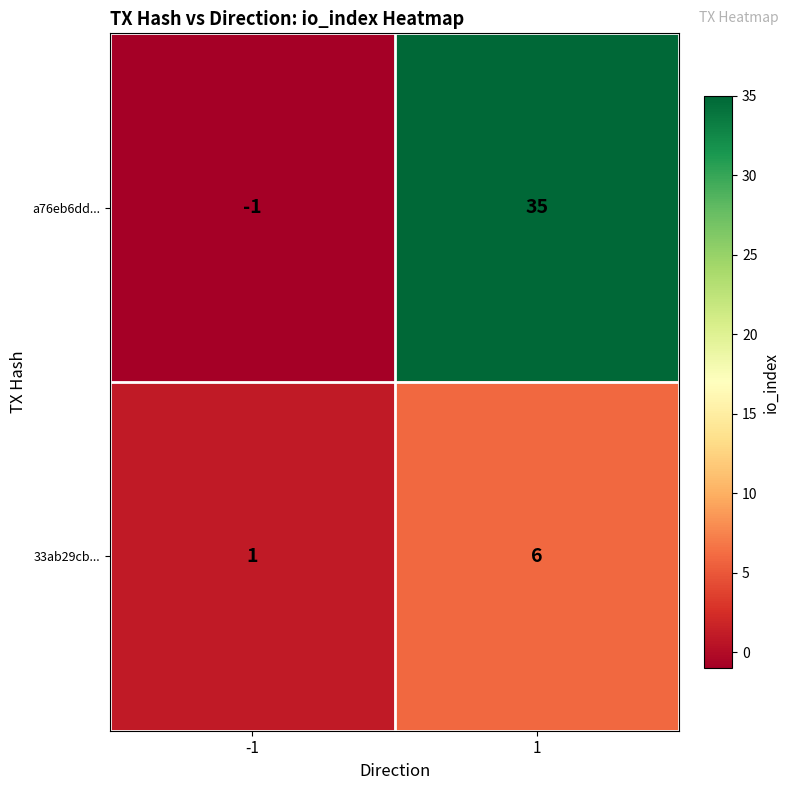

Which series has the largest range (max minus min)?

a76eb6dd...